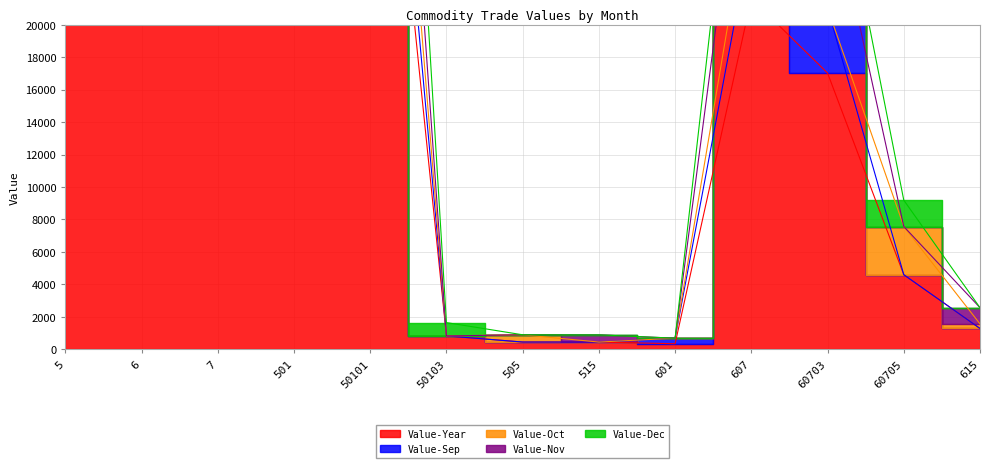

What is the label of the 7th point from the left?

505